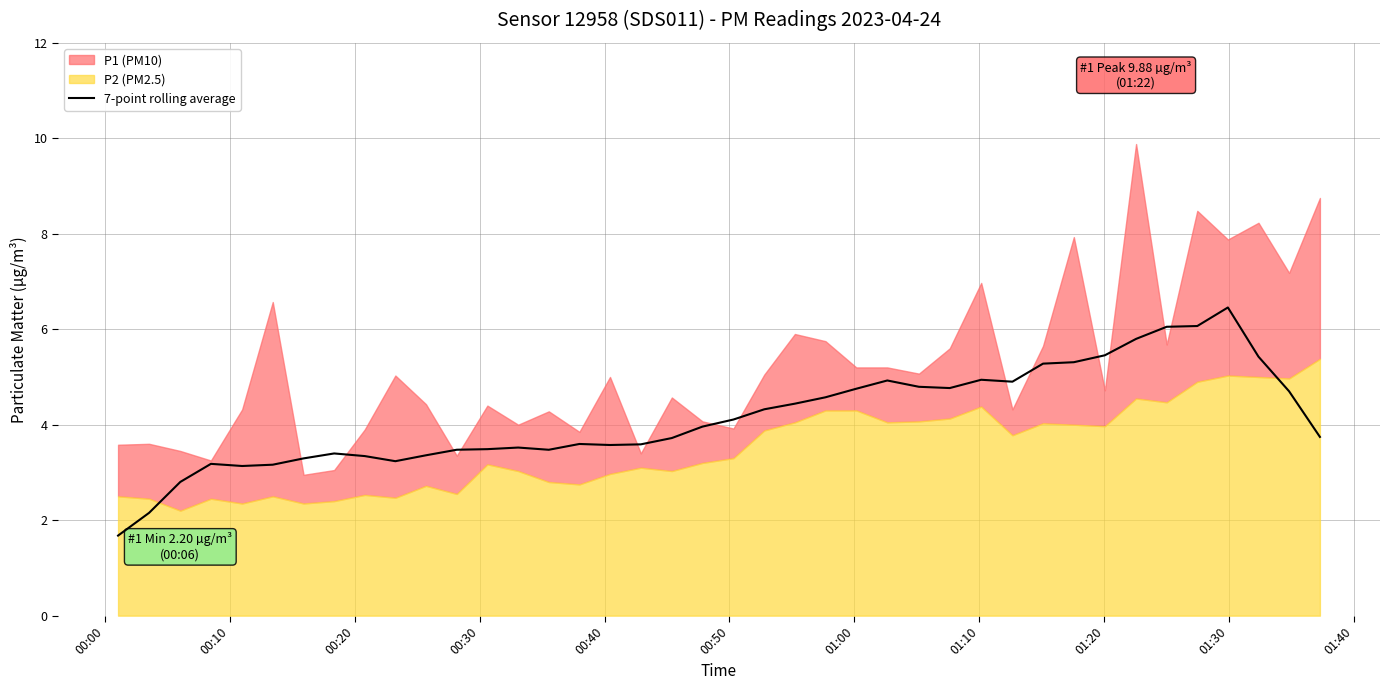

What is the minimum value for 7-point rolling average?

1.7